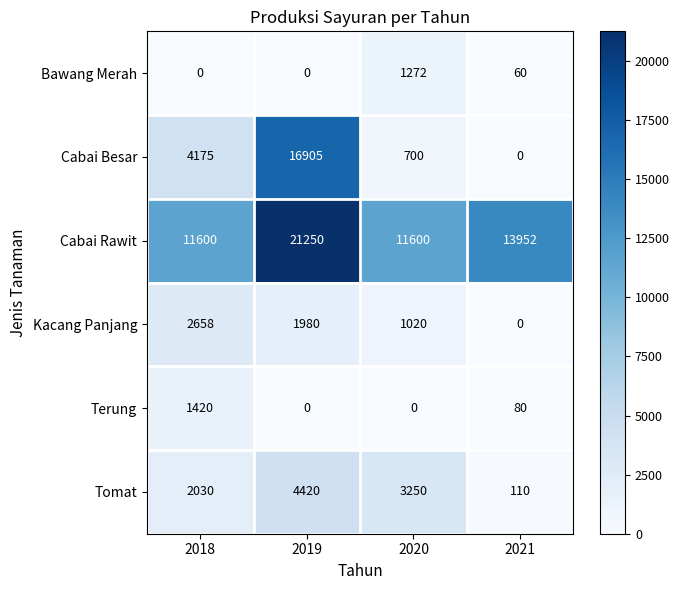

Read the Terung value at 2018.

1420